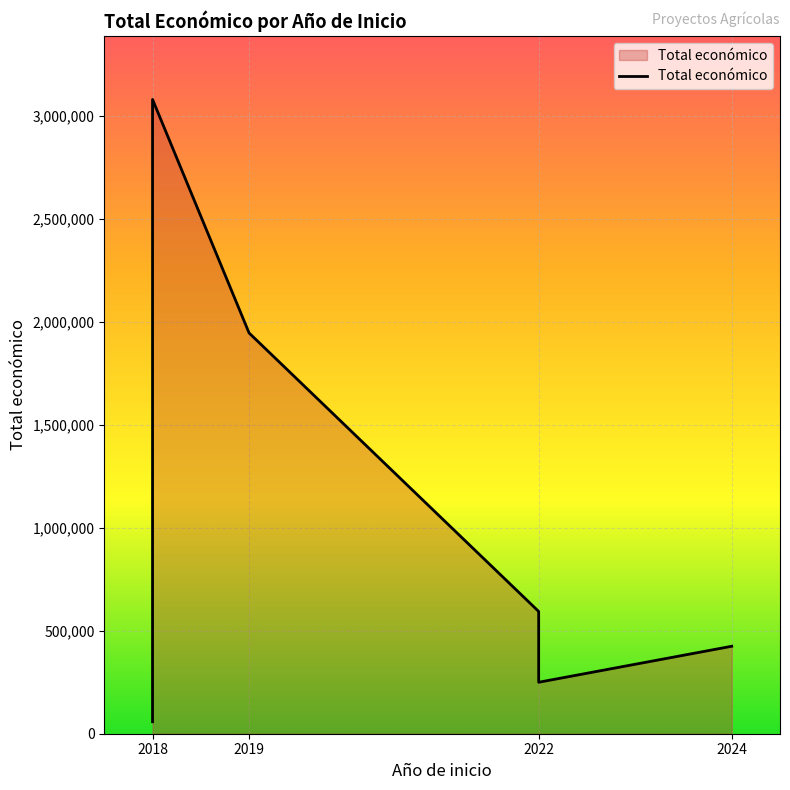

The value at 2019 is 1945914. True or false?

True